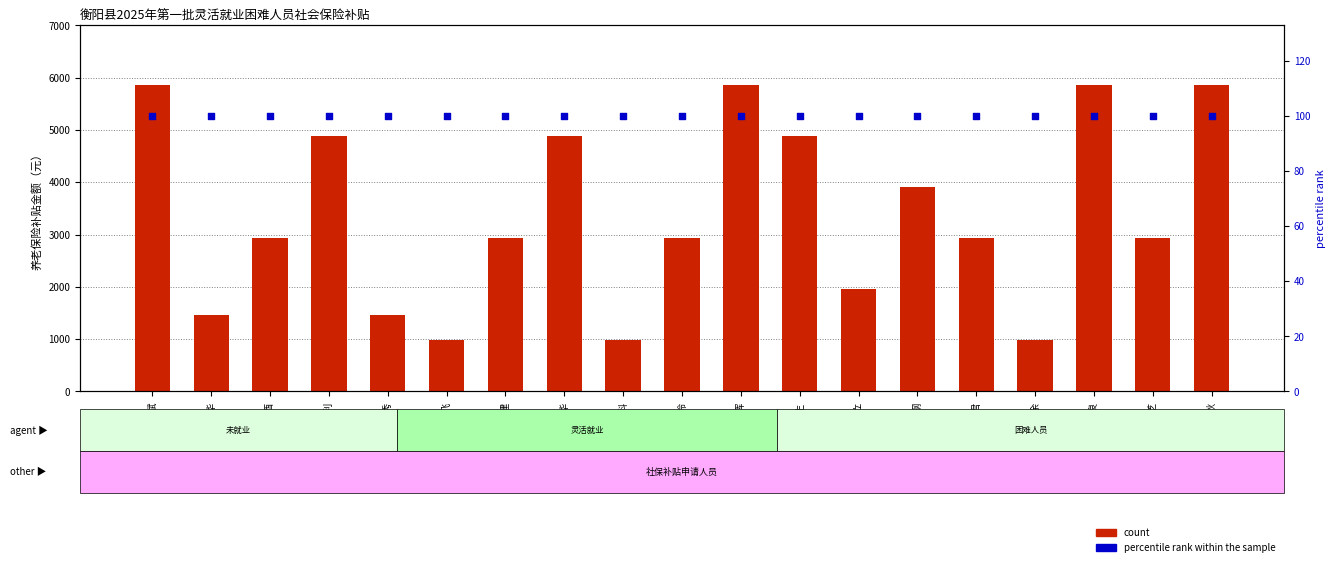

Which series reaches the maximum Y coordinate?

count